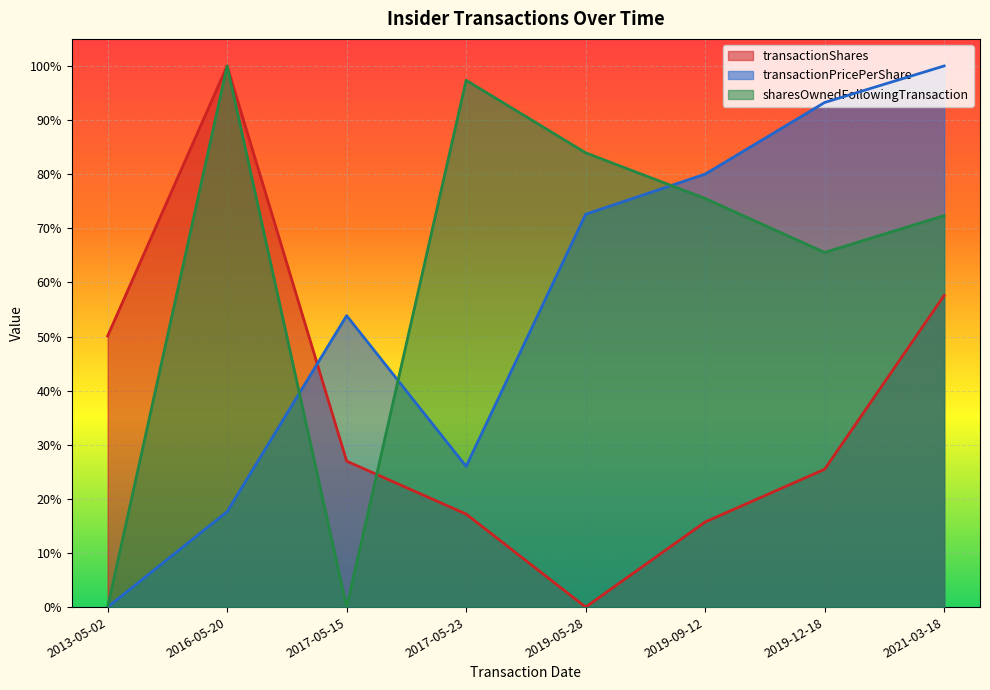

Which has a higher value, 2016-05-20 or 2019-09-12?

2016-05-20